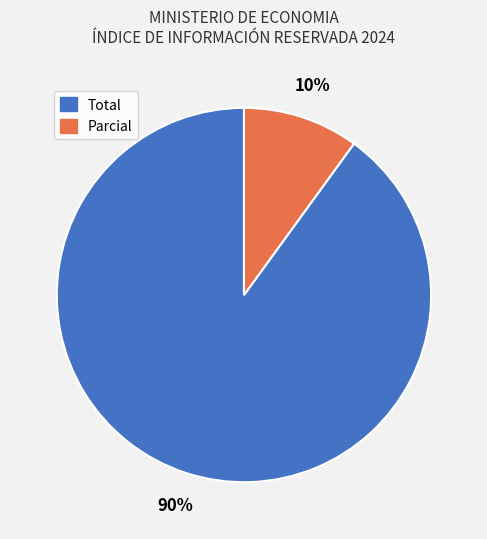

Which slice is the smallest?

Parcial